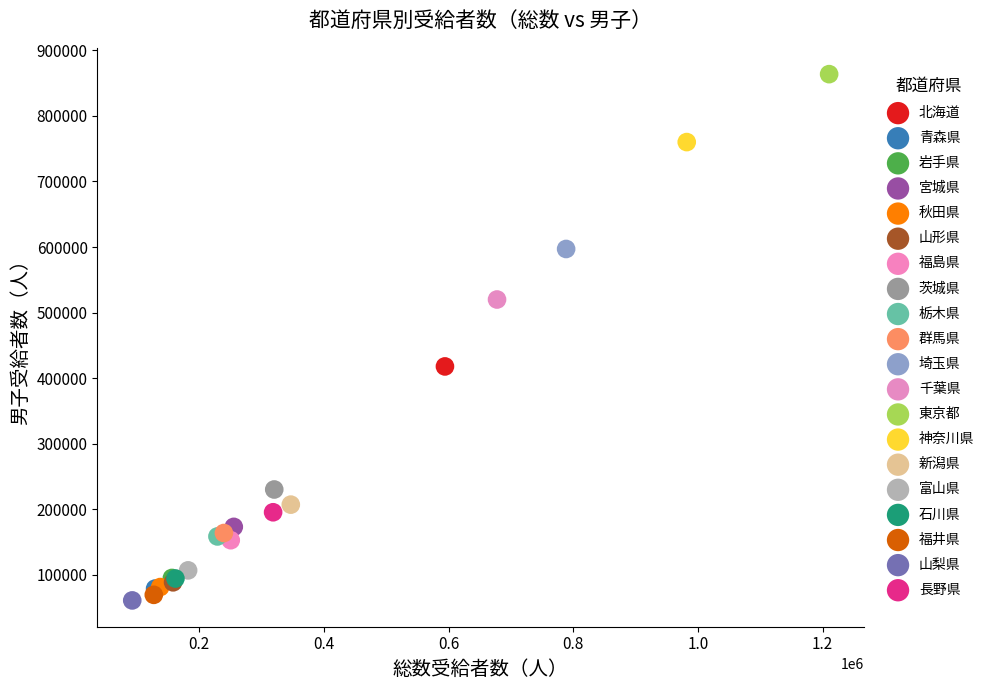

What are all the series names shown in the legend?

北海道, 青森県, 岩手県, 宮城県, 秋田県, 山形県, 福島県, 茨城県, 栃木県, 群馬県, 埼玉県, 千葉県, 東京都, 神奈川県, 新潟県, 富山県, 石川県, 福井県, 山梨県, 長野県